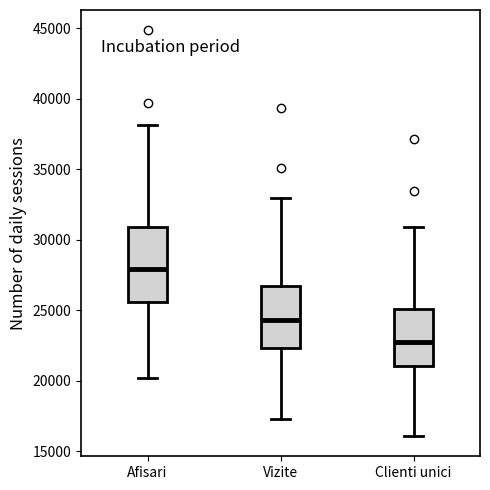

Reading left to right, read every box against the y-axis: the position of its median line, the range the box covers, and the ends of its whiskers. The values are not printed on the chart, so give them approximately, as read against the axis.

Afisari: median 28000, box 25500 to 31000, whiskers 20000 to 38000
Vizite: median 24500, box 22500 to 26500, whiskers 17500 to 33000
Clienti unici: median 23000, box 21000 to 25000, whiskers 16000 to 31000